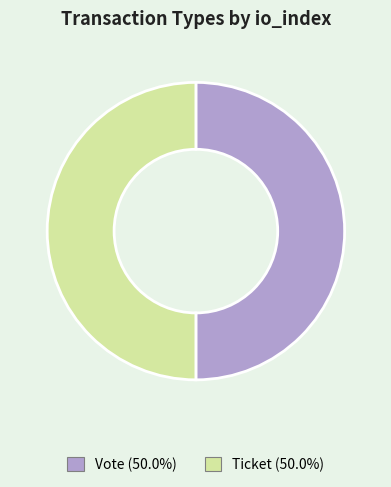

Combined, do Ticket and Vote account for over 50%?

Yes